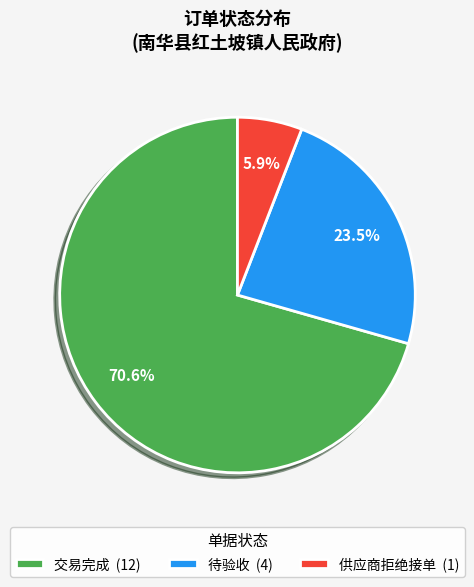

Which category accounts for the majority?

交易完成 (12)